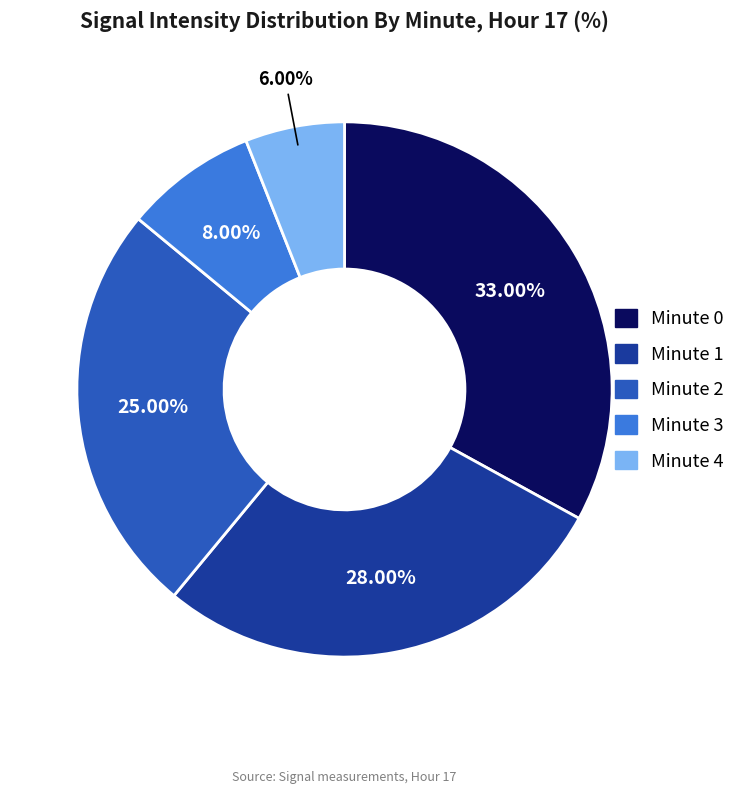

To the nearest percent, what is the difference between the largest and smallest slice percentages?

27%